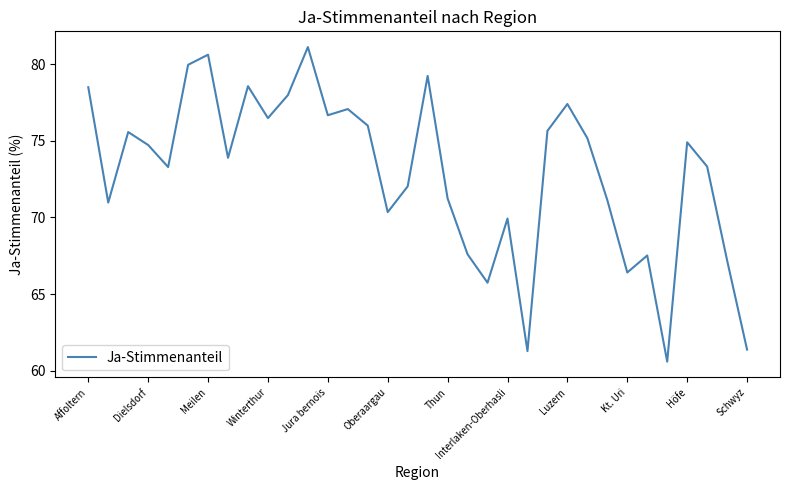

What is the difference between the maximum and minimum values?

20.5